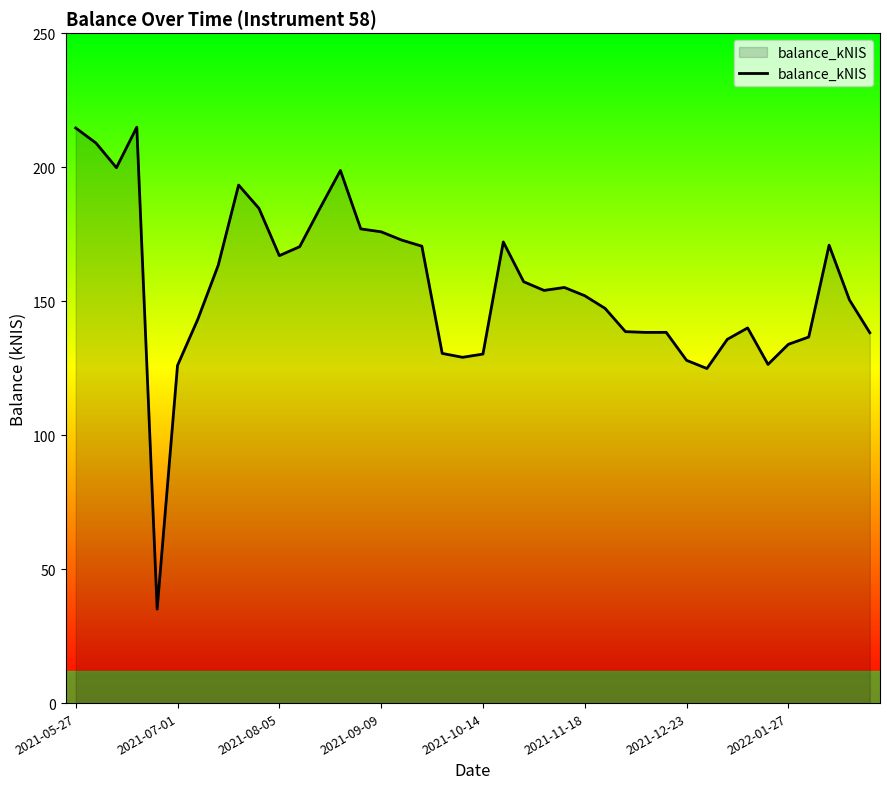

What is the smallest value displayed?

35.1